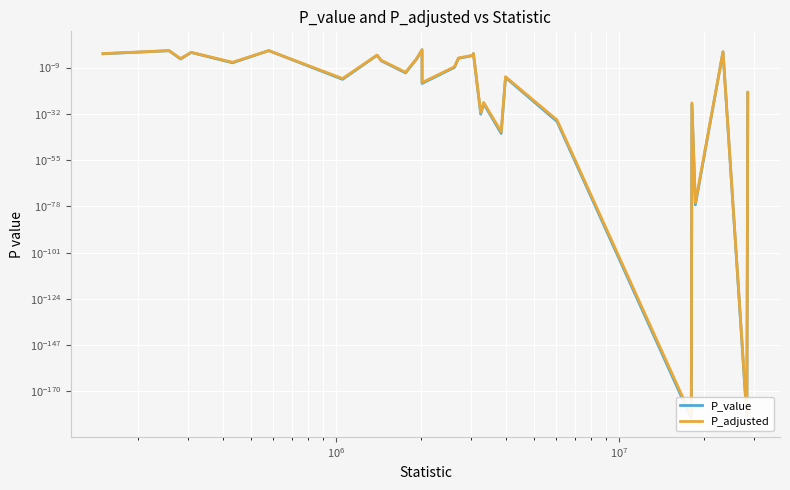

How many interior local peaks does the P_value series have?

10